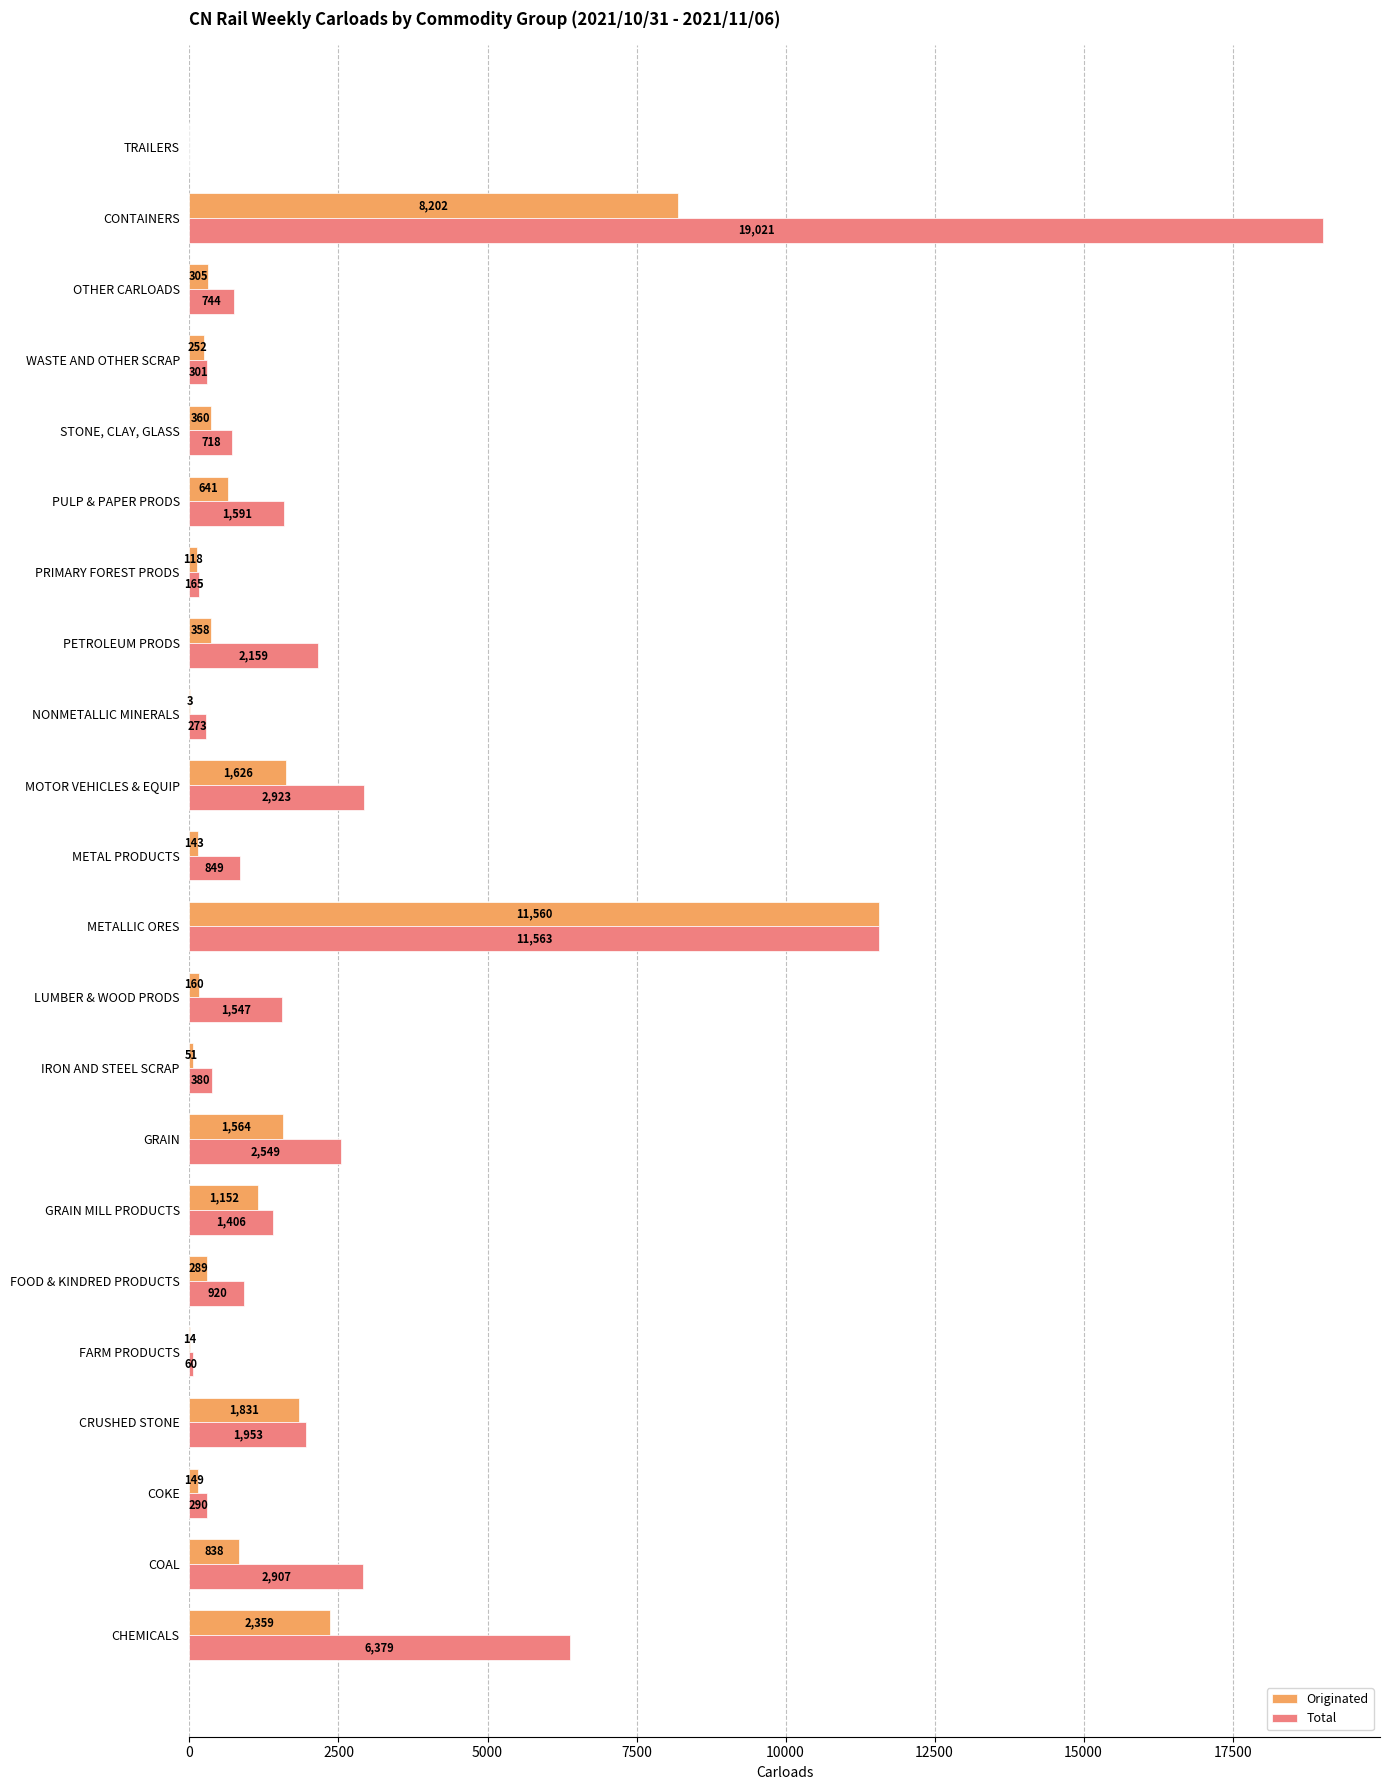

How many values in Total are above zero?

21